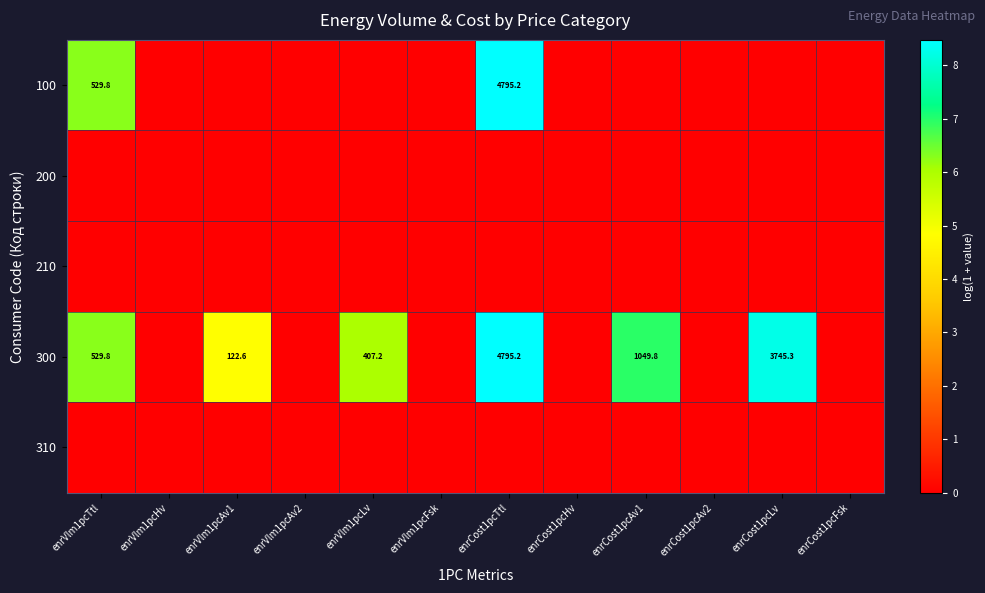

What is the spread (max minus min) of values at enrCost1pcAv1?

7.0